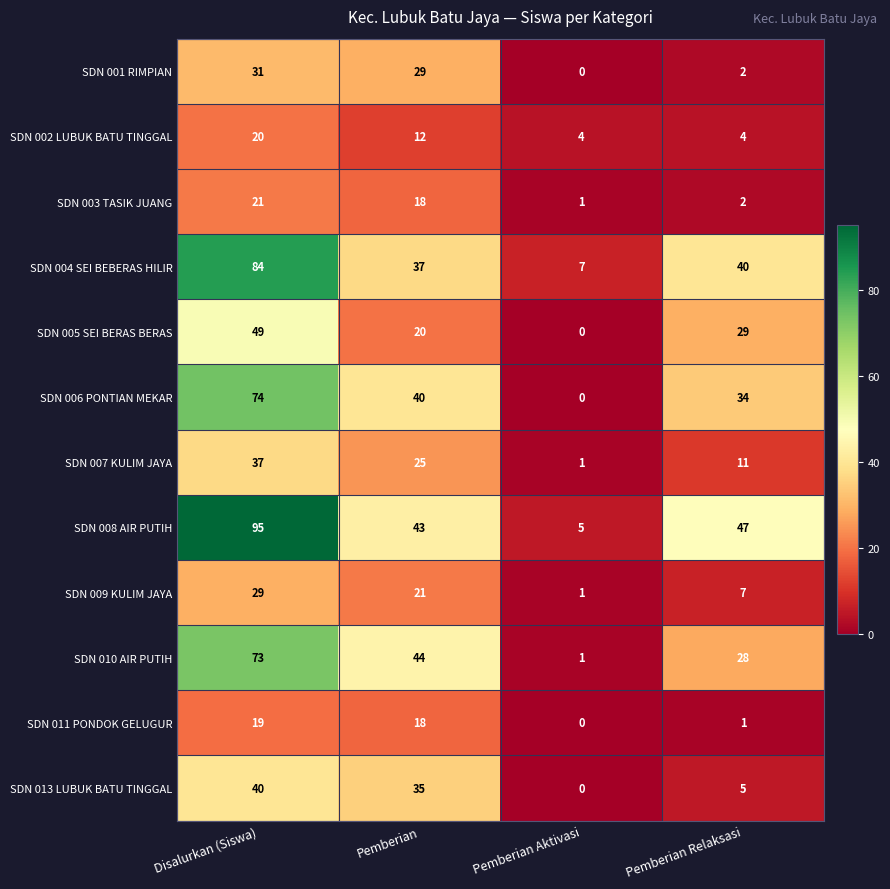

At how many categories does at least one series exceed 41?

3